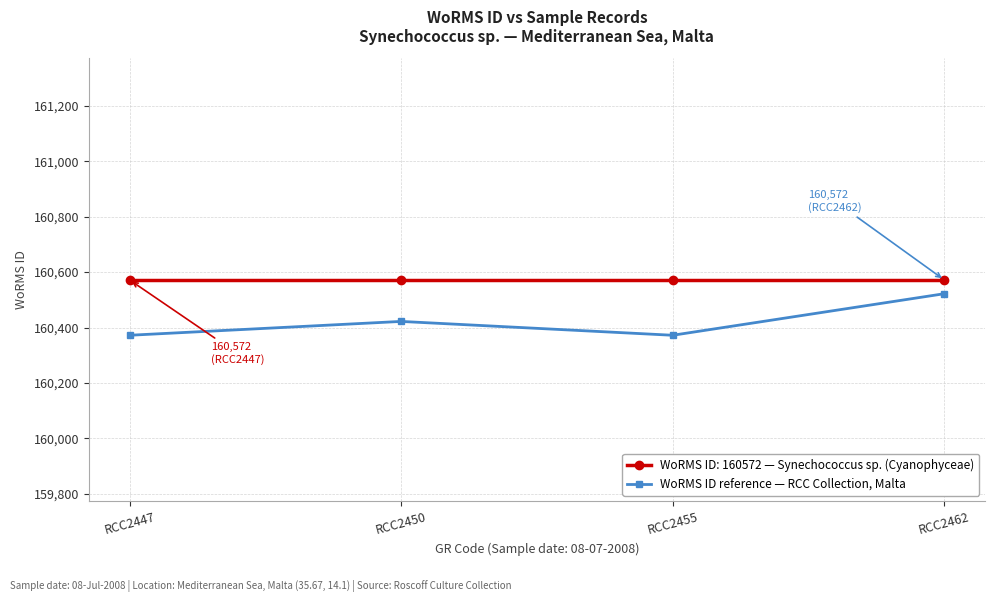

Which category has the lowest value across all series?

RCC2447